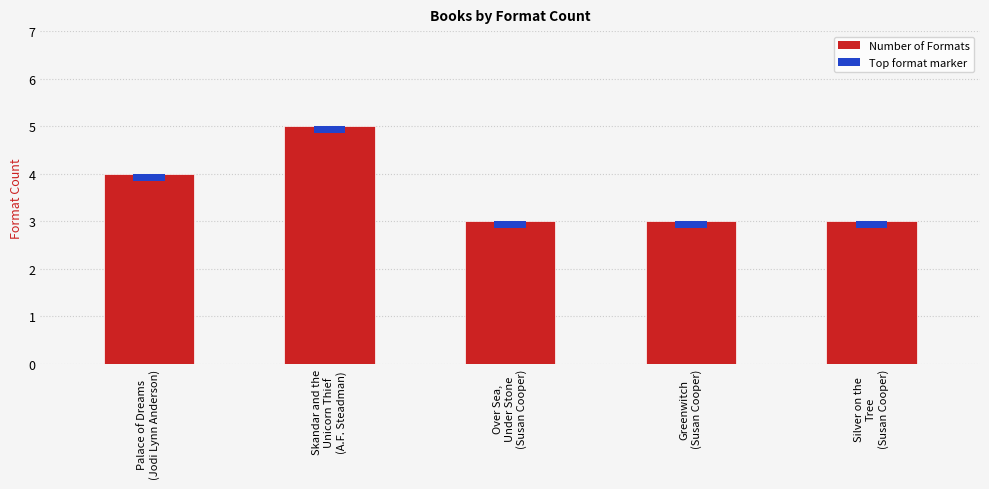

What is the difference between the second highest and second lowest values?

1